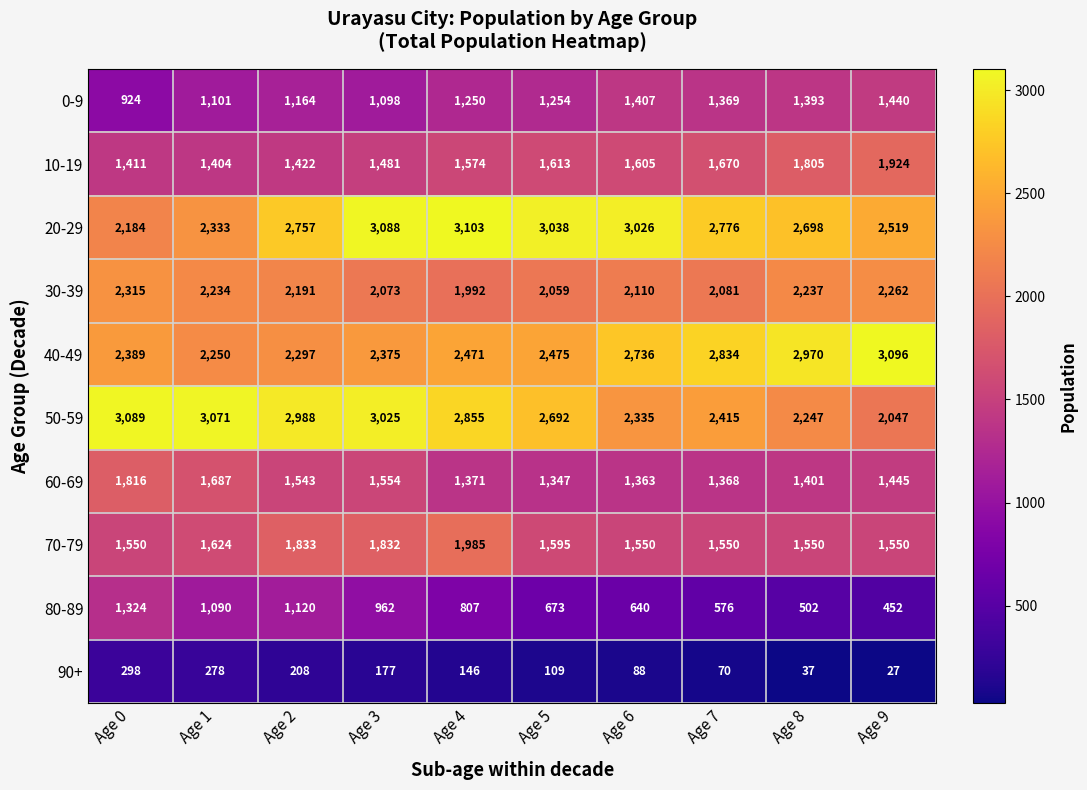

Between Age 5 and Age 8, which series saw the biggest shift?

40-49